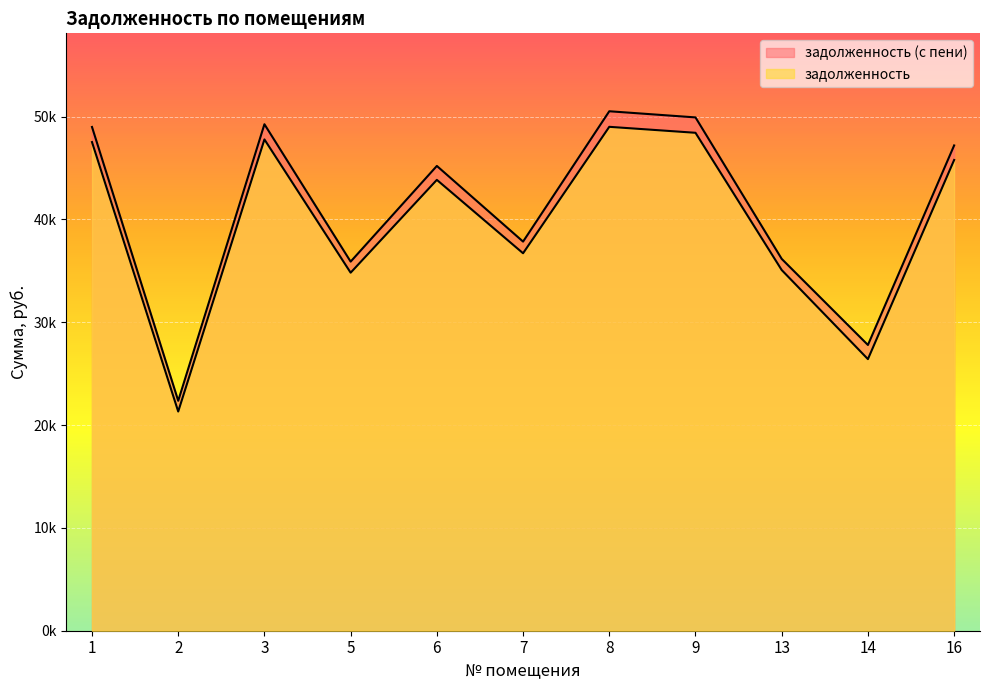

Is the value of задолженность at 2 greater than the value of задолженность (с пени) at 14?

No